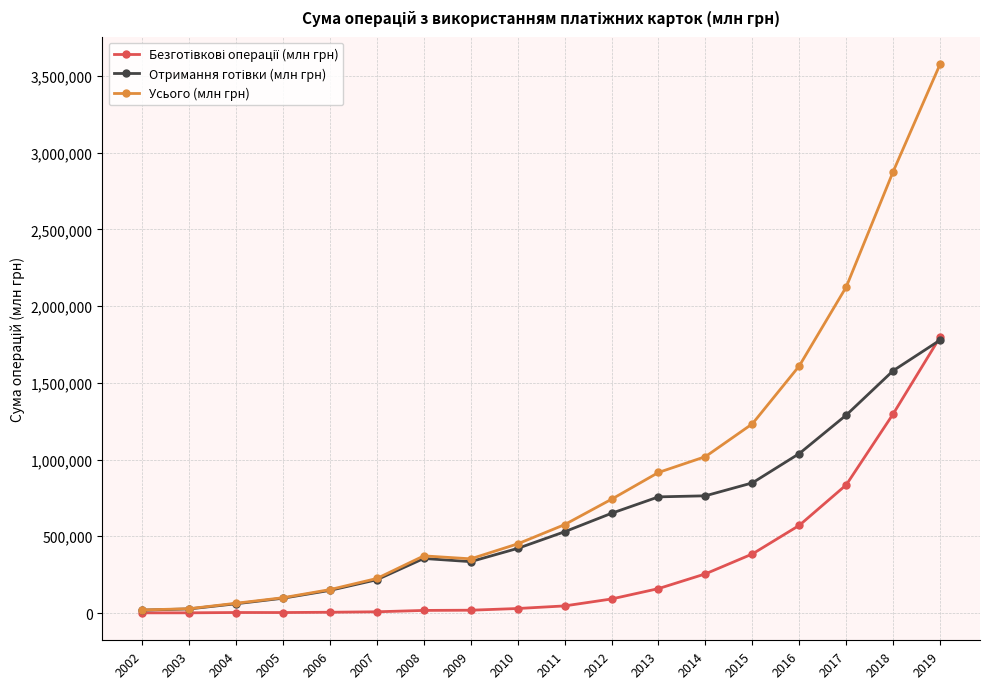

Which series has the largest total across all categories?

Усього (млн грн)